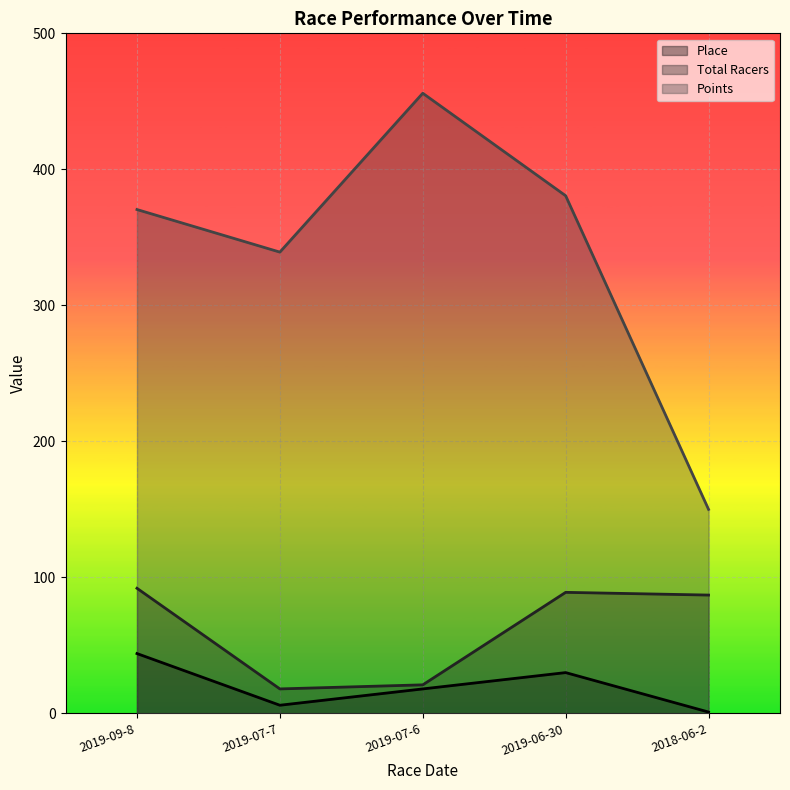

List the labels in order of Points value, largest first.

2019-07-6, 2019-06-30, 2019-09-8, 2019-07-7, 2018-06-2